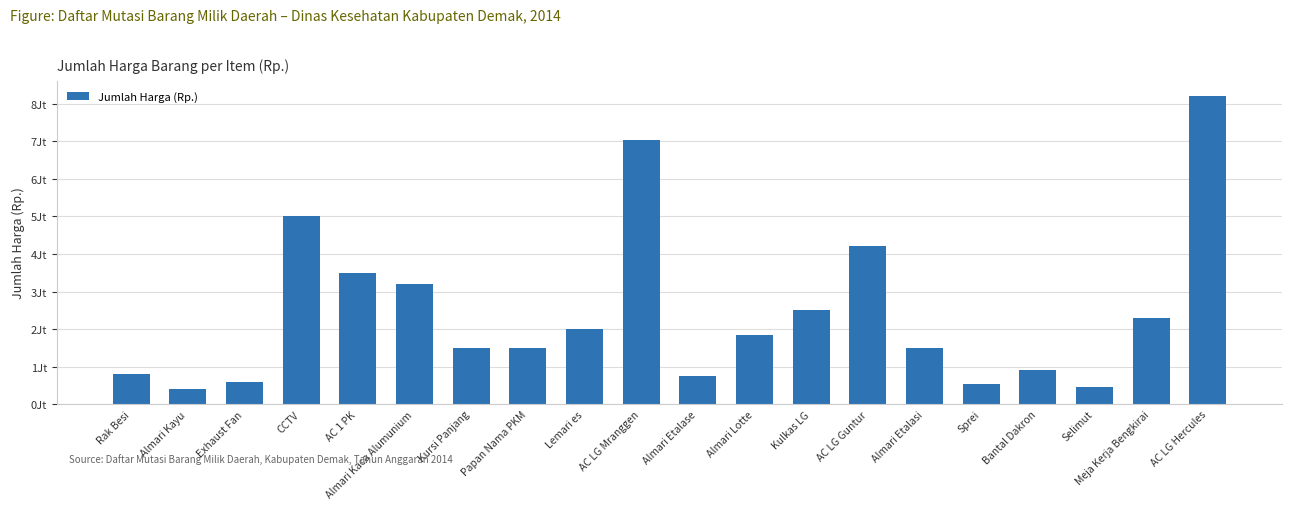

Are the bars horizontal?

No